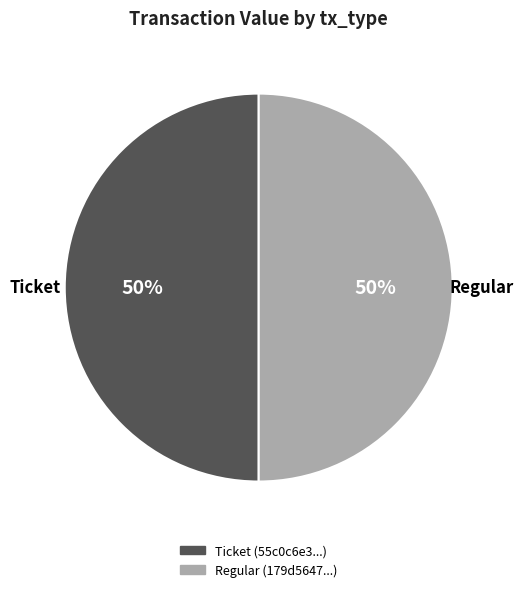

Is the sum of Regular (179d5647...) and Ticket (55c0c6e3...) greater than half?

Yes